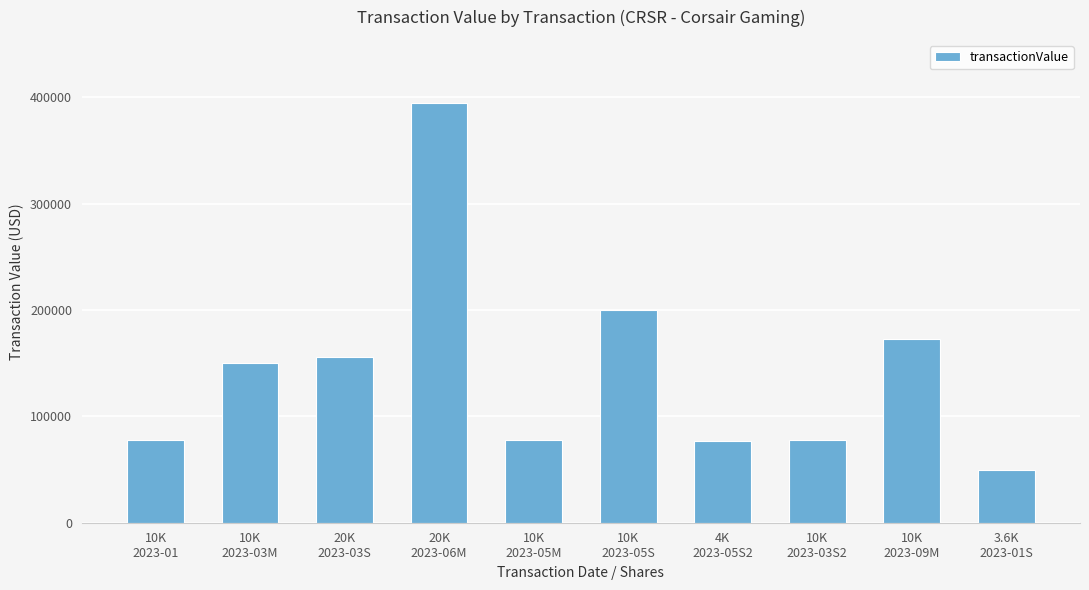

Read the value at 10K
2023-03S2, to the nearest 10.

77800